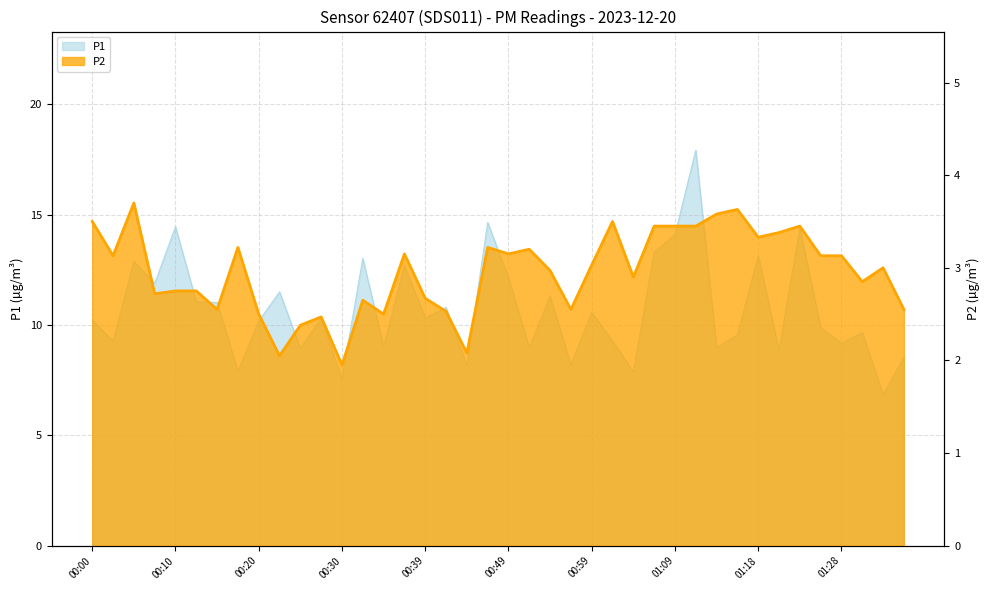

How many series are shown in this chart?

2